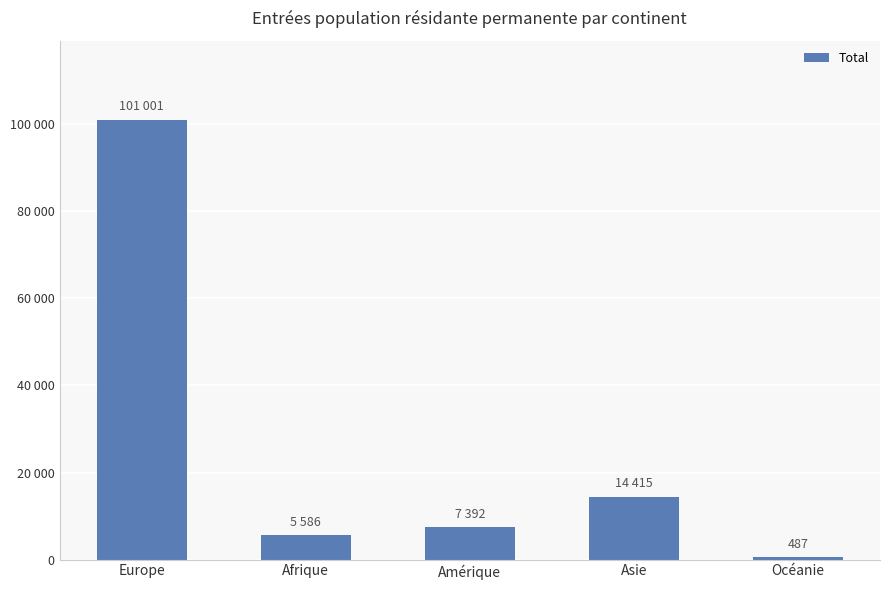

Where does the data first go above 7392?

Europe